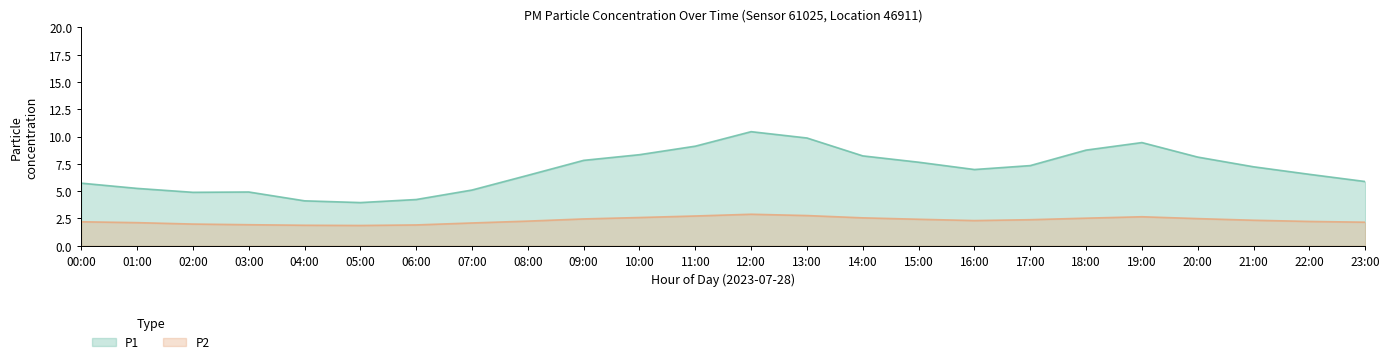

List the labels in order of P2 value, smallest first.

05:00, 04:00, 06:00, 03:00, 02:00, 07:00, 01:00, 23:00, 00:00, 22:00, 08:00, 16:00, 21:00, 17:00, 15:00, 09:00, 20:00, 18:00, 14:00, 10:00, 19:00, 11:00, 13:00, 12:00